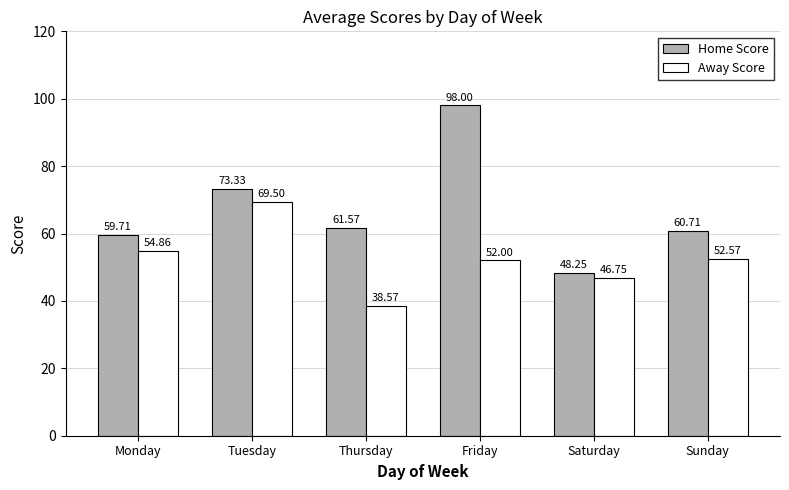

List the series in order of their overall mean, highest first.

Home Score, Away Score